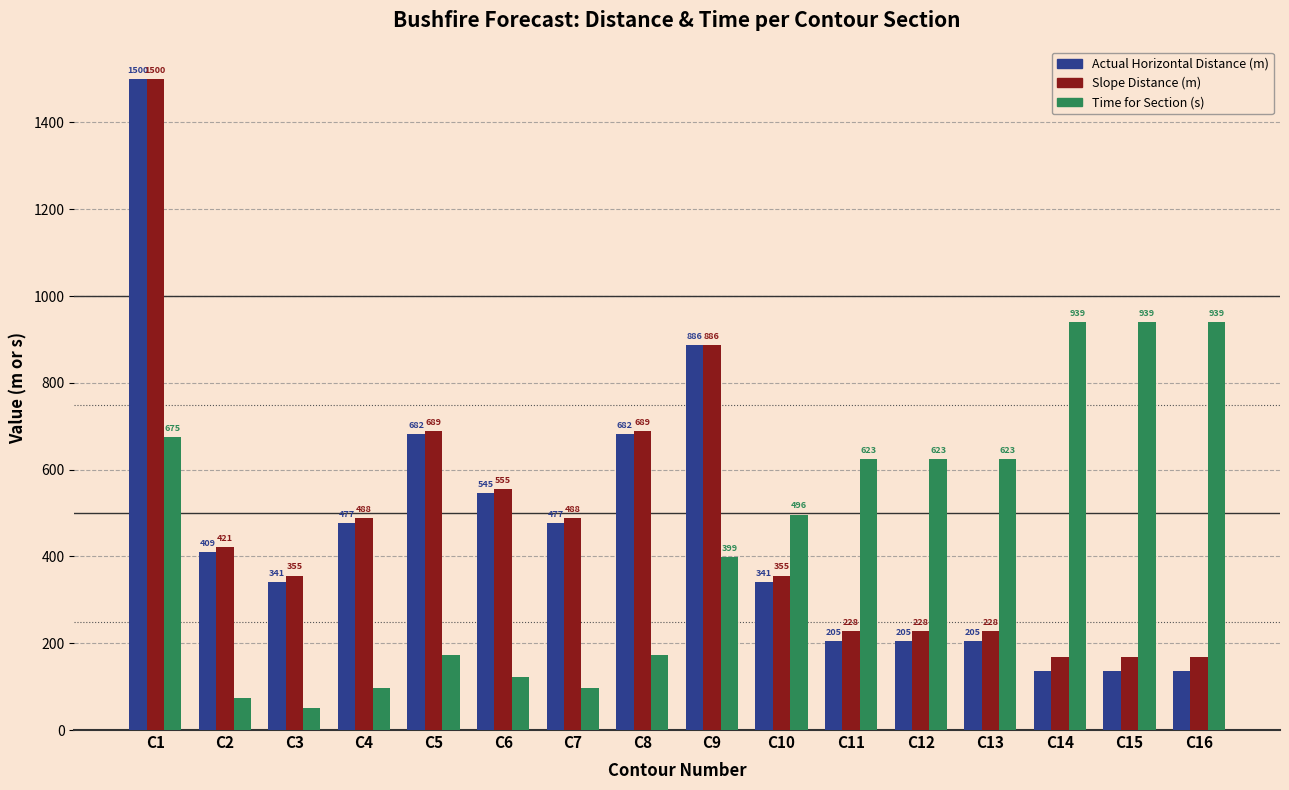

Rank the series at C15 from lowest to highest value.

Actual Horizontal Distance (m), Slope Distance (m), Time for Section (s)